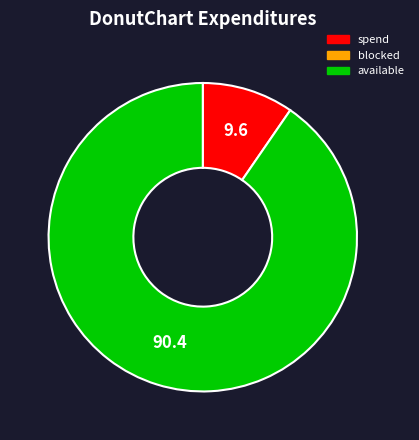

Is there a majority slice in this chart?

Yes